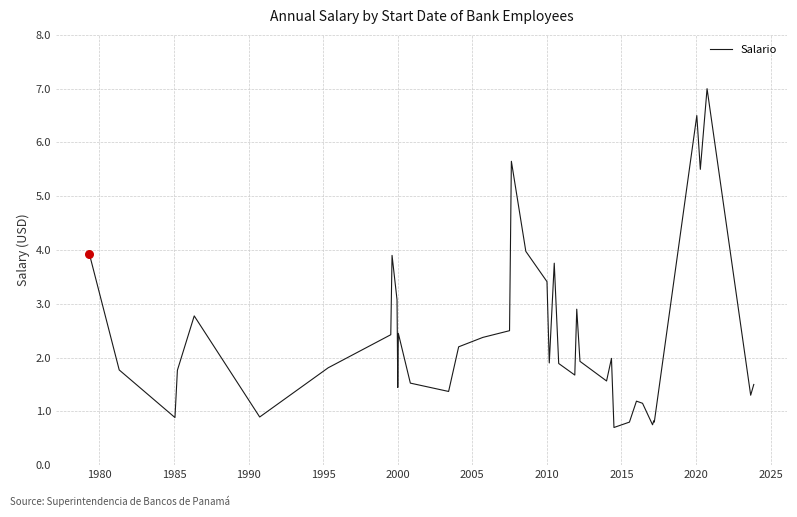

Does the chart have visible grid lines?

Yes